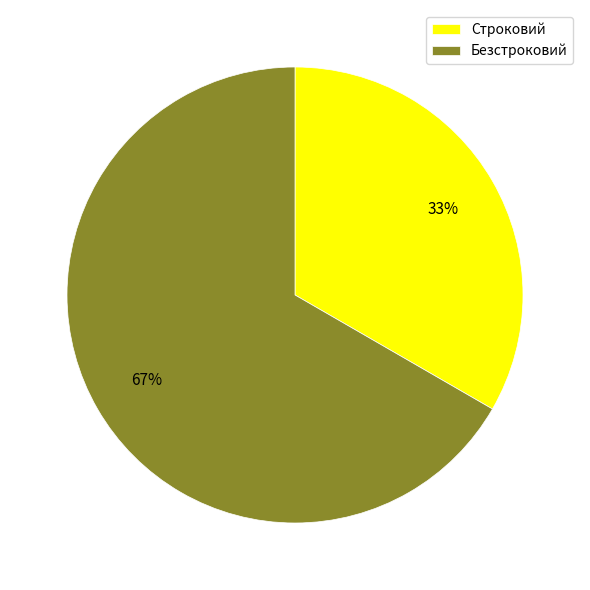

True or false: Безстроковий accounts for 60% of the total.

False